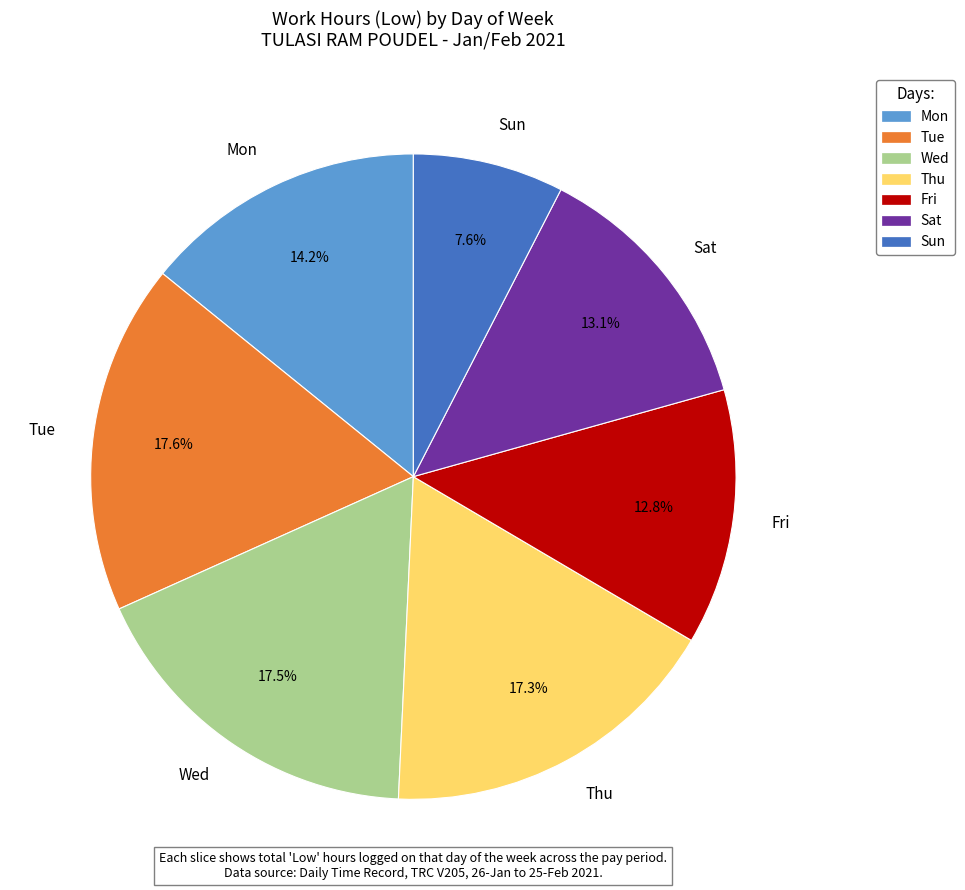

Which slice is the smallest?

Sun